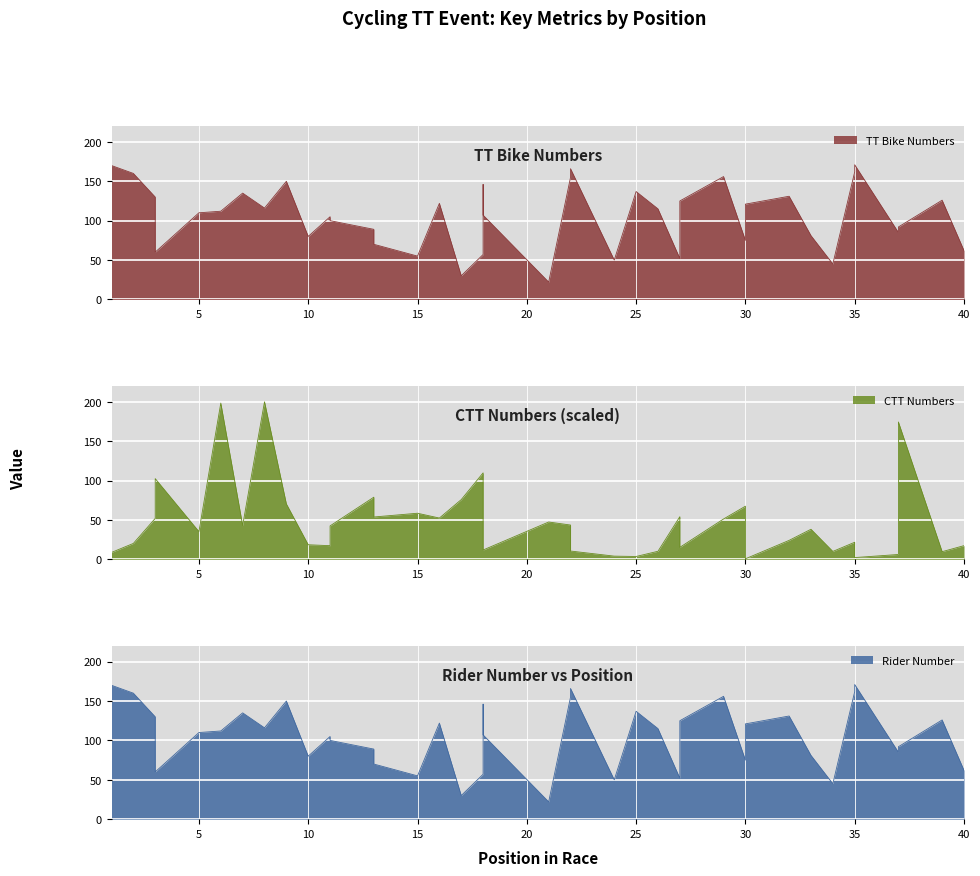

What is the minimum value shown in the chart?

0.6